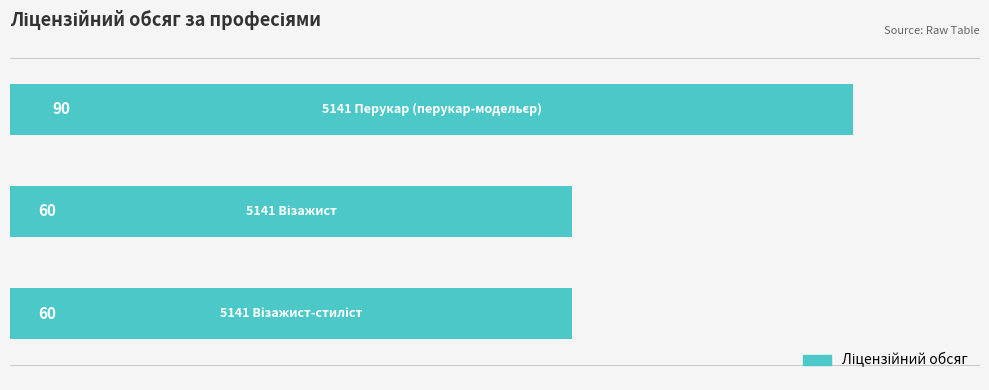

What is the minimum value shown in the chart?

60